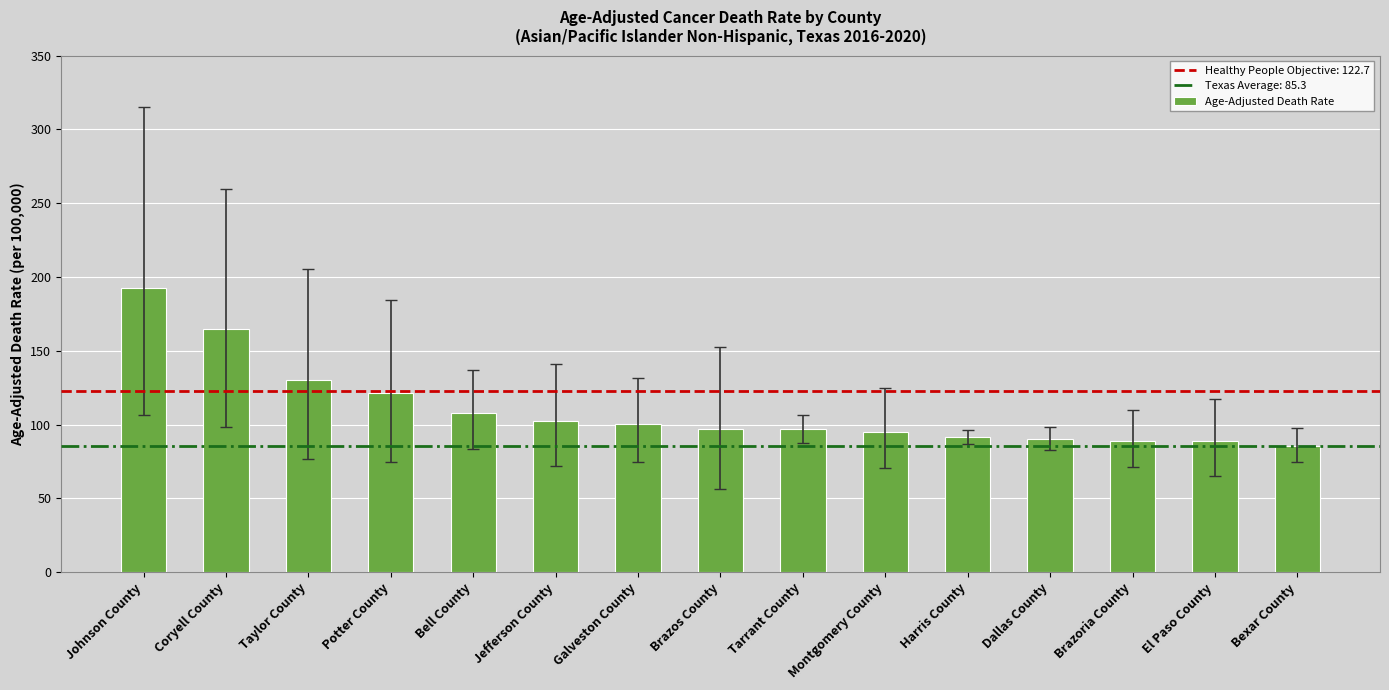

Between Bexar County and Potter County, which is larger?

Potter County